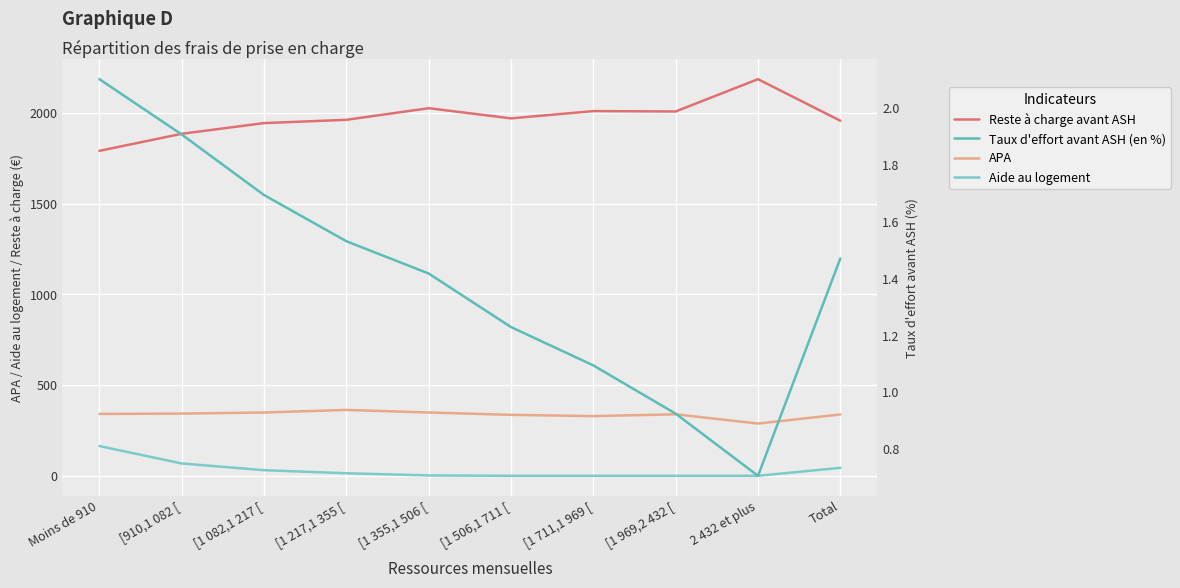

What is the highest value of the Reste à charge avant ASH series?

2186.0